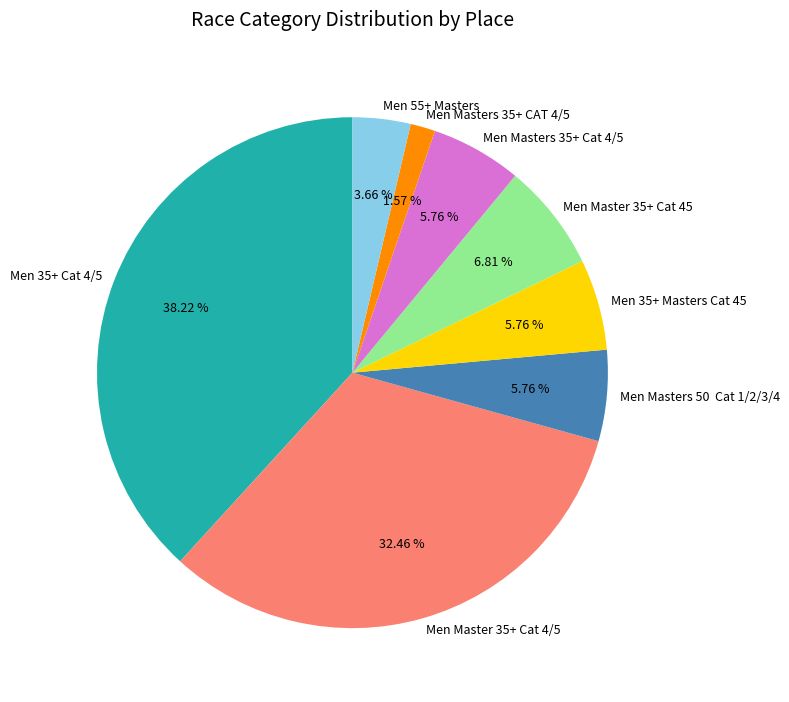

Is the sum of Men Masters 35+ Cat 4/5 and Men Masters 50 Cat 1/2/3/4 greater than half?

No